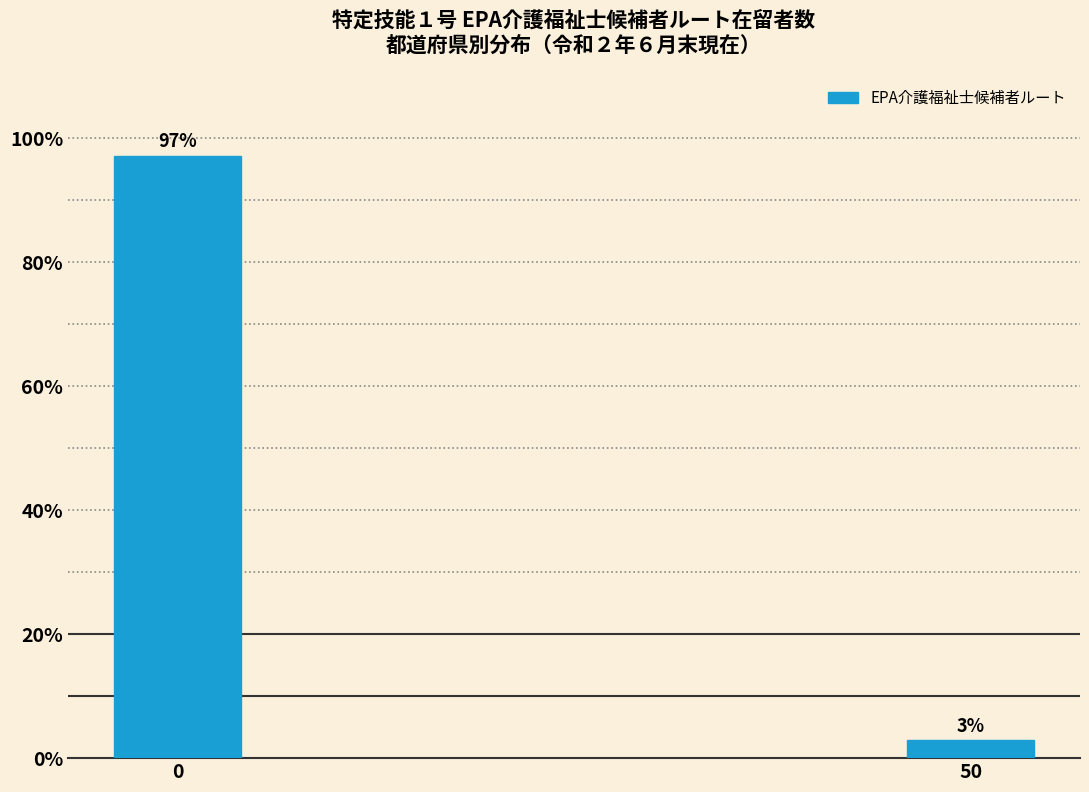

Read the value at 0.

97.1